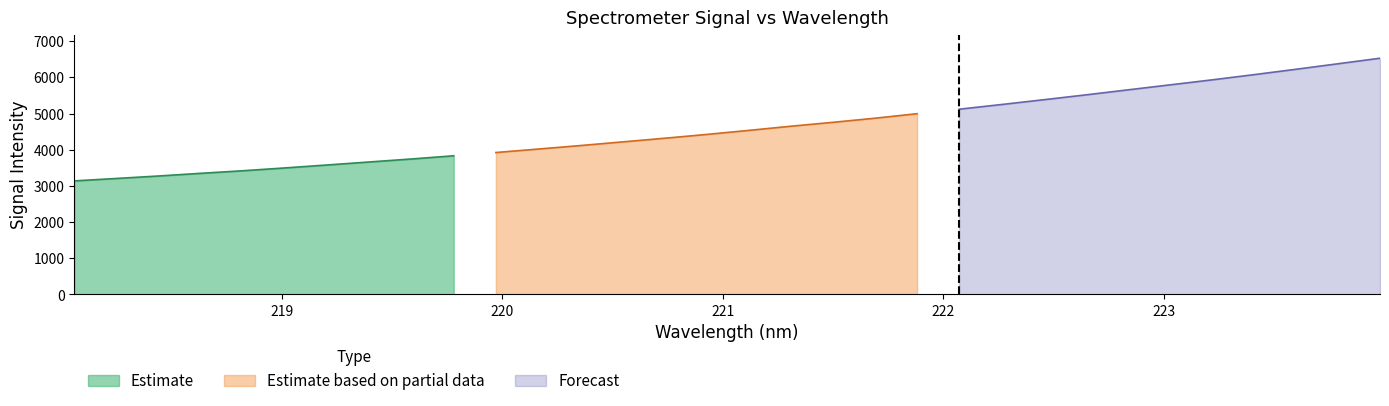

The chart shows a value of 2844.8 at 222.8355. True or false?

False